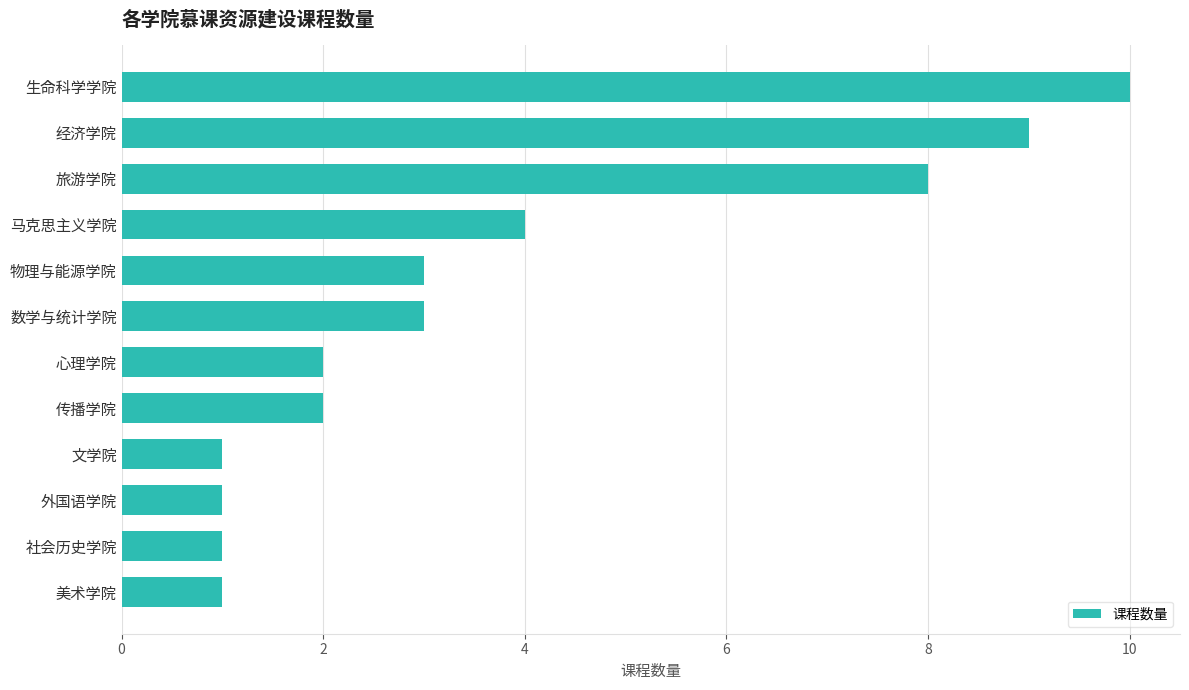

True or false: the data shows 1 at 外国语学院.

True